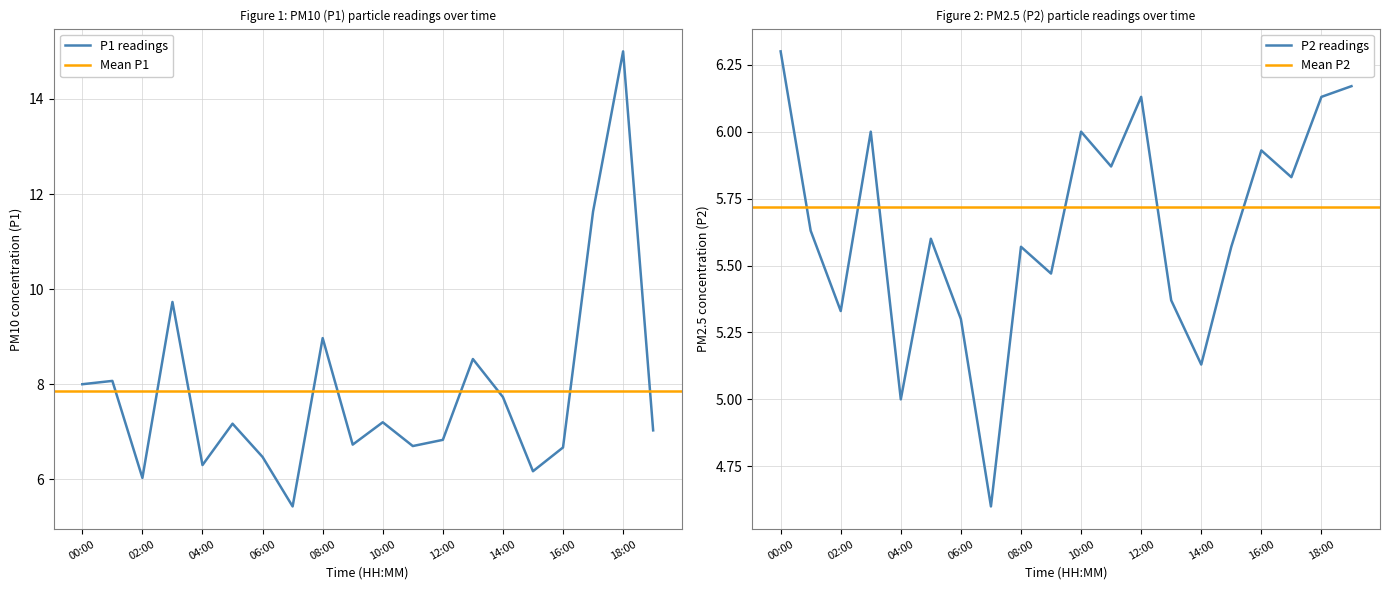

What is the value of the P1 point at the 16th from the left?

6.2